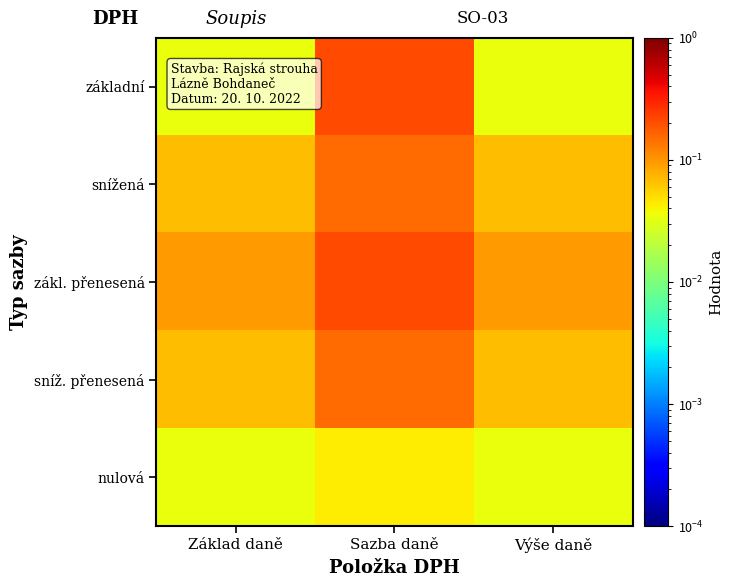

Reading left to right, what are all the values shown in this chart?

základní: Základ daně=0.0	Sazba daně=0.2	Výše daně=0.0
snížená: Základ daně=0.1	Sazba daně=0.1	Výše daně=0.1
zákl. přenesená: Základ daně=0.1	Sazba daně=0.2	Výše daně=0.1
sníž. přenesená: Základ daně=0.1	Sazba daně=0.1	Výše daně=0.1
nulová: Základ daně=0.0	Sazba daně=0.0	Výše daně=0.0